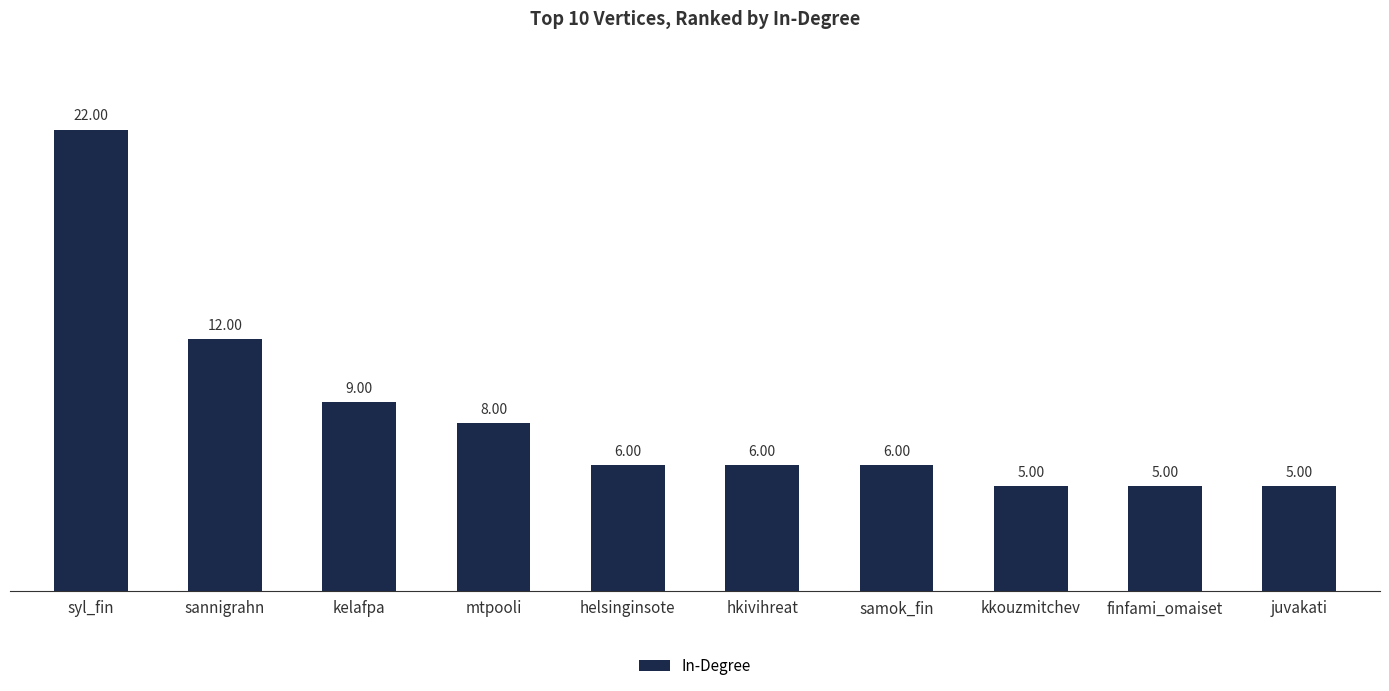

What is the label of the 9th bar from the left?

finfami_omaiset